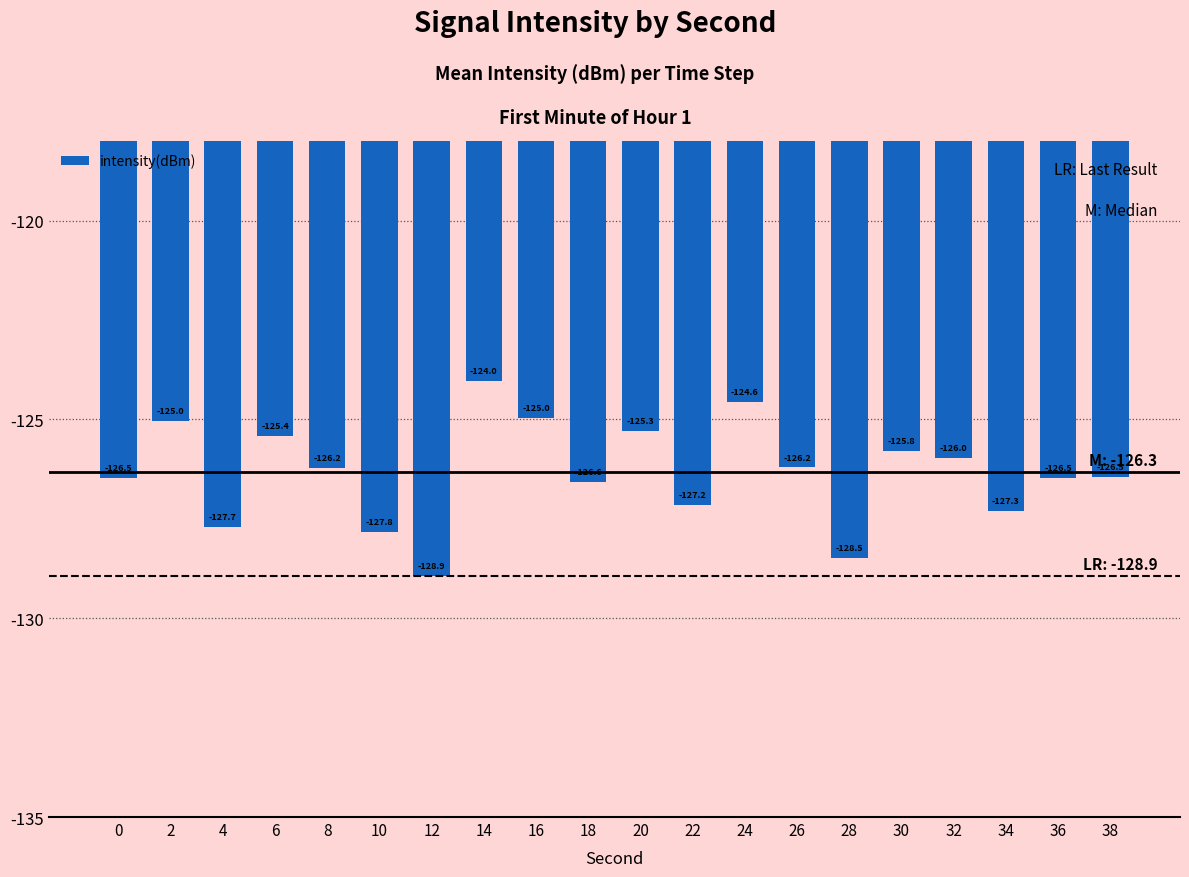

Does the chart contain stacked bars?

No